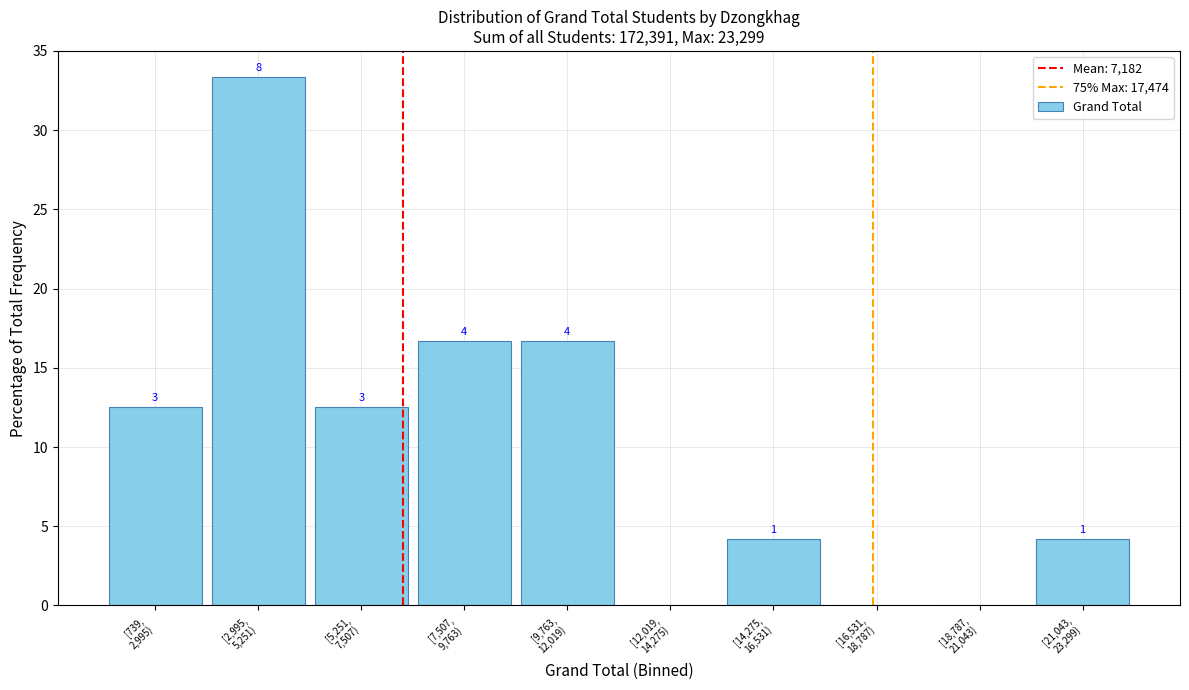

Are the bars horizontal?

No